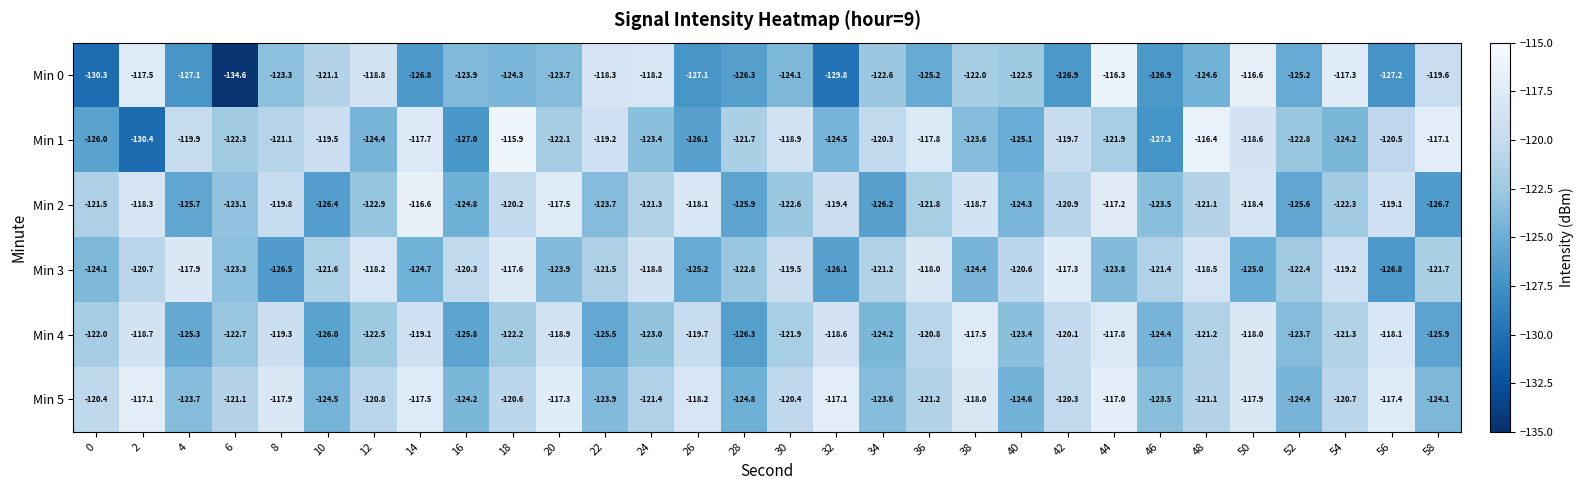

At which category is the sum across all series the highest?

44